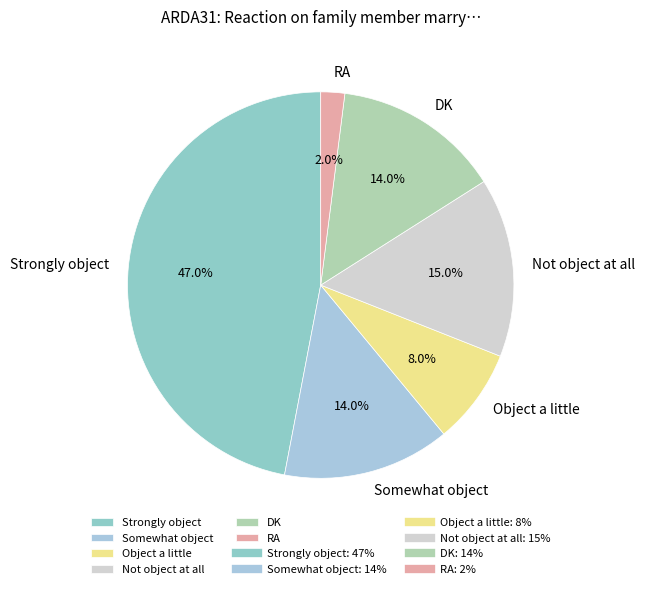

Which slice is the largest?

Strongly object